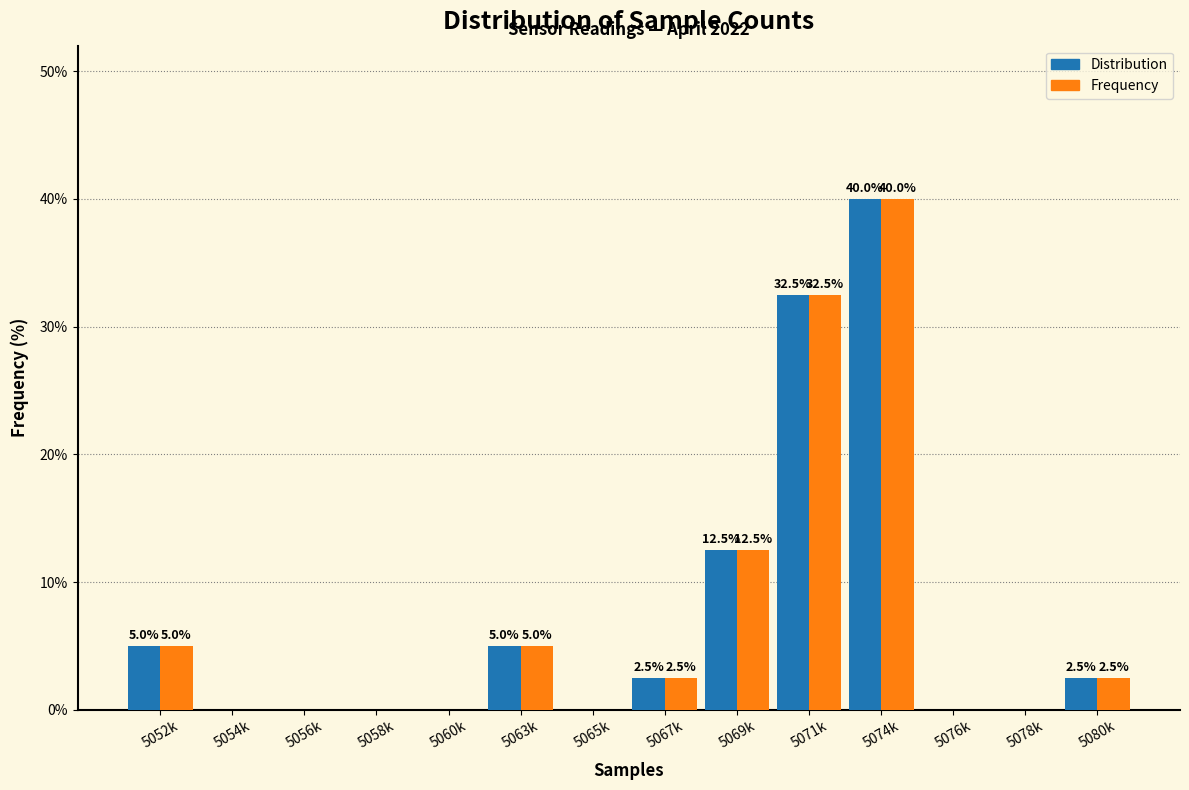

Reading right to left, what are all the values shown in this chart?

Distribution: 5080k=2.5	5078k=0.0	5076k=0.0	5074k=40.0	5071k=32.5	5069k=12.5	5067k=2.5	5065k=0.0	5063k=5.0	5060k=0.0	5058k=0.0	5056k=0.0	5054k=0.0	5052k=5.0
Frequency: 5080k=2.5	5078k=0.0	5076k=0.0	5074k=40.0	5071k=32.5	5069k=12.5	5067k=2.5	5065k=0.0	5063k=5.0	5060k=0.0	5058k=0.0	5056k=0.0	5054k=0.0	5052k=5.0